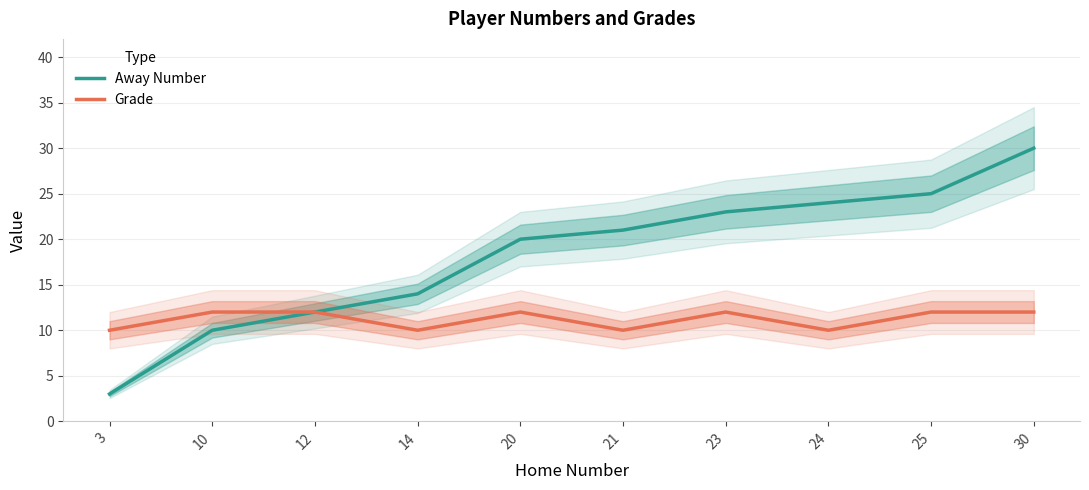

How many data points does each series have?

10